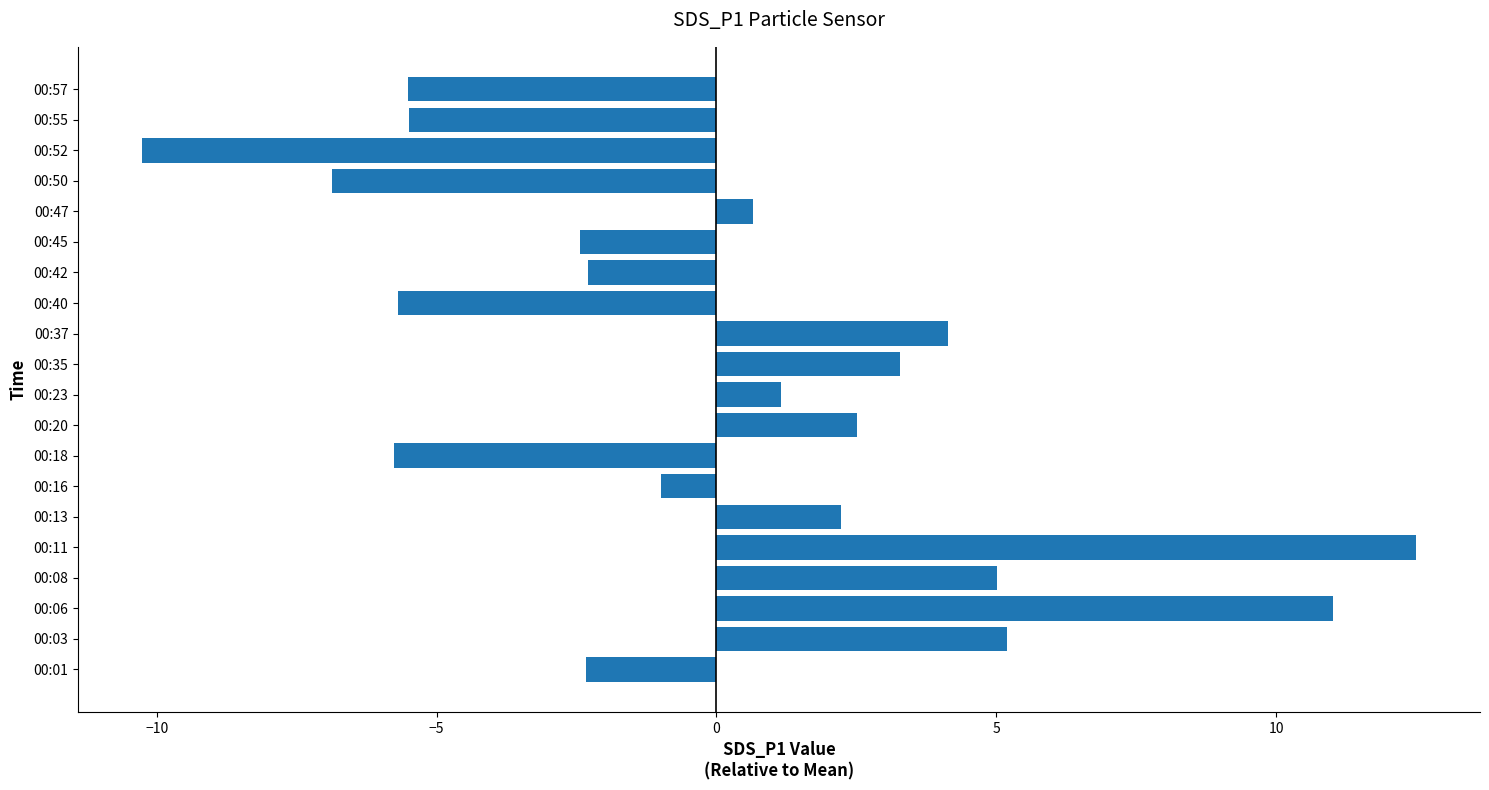

What is the change in value from 00:35 to 00:55?

-8.8